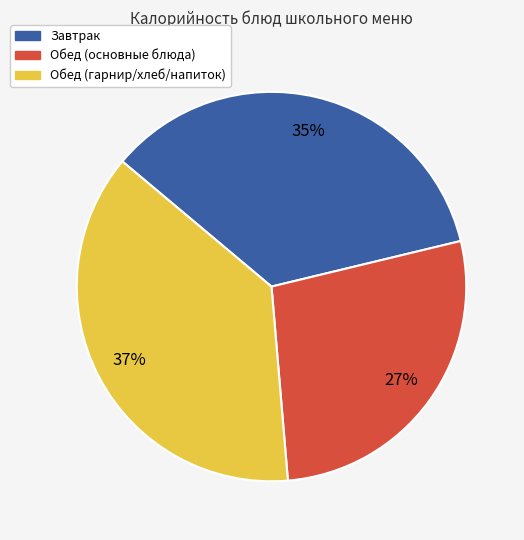

Does any single category account for the majority?

No